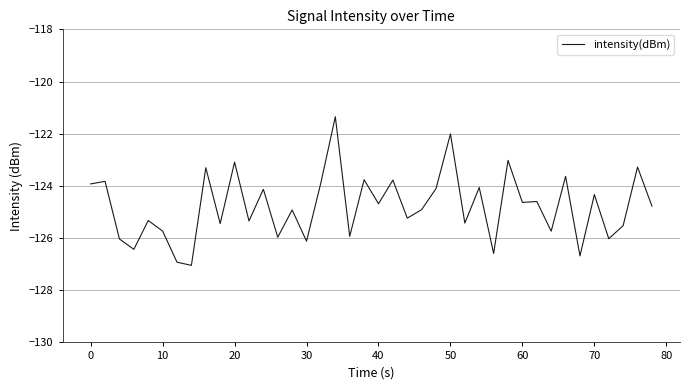

What is the greatest value displayed?

-121.4